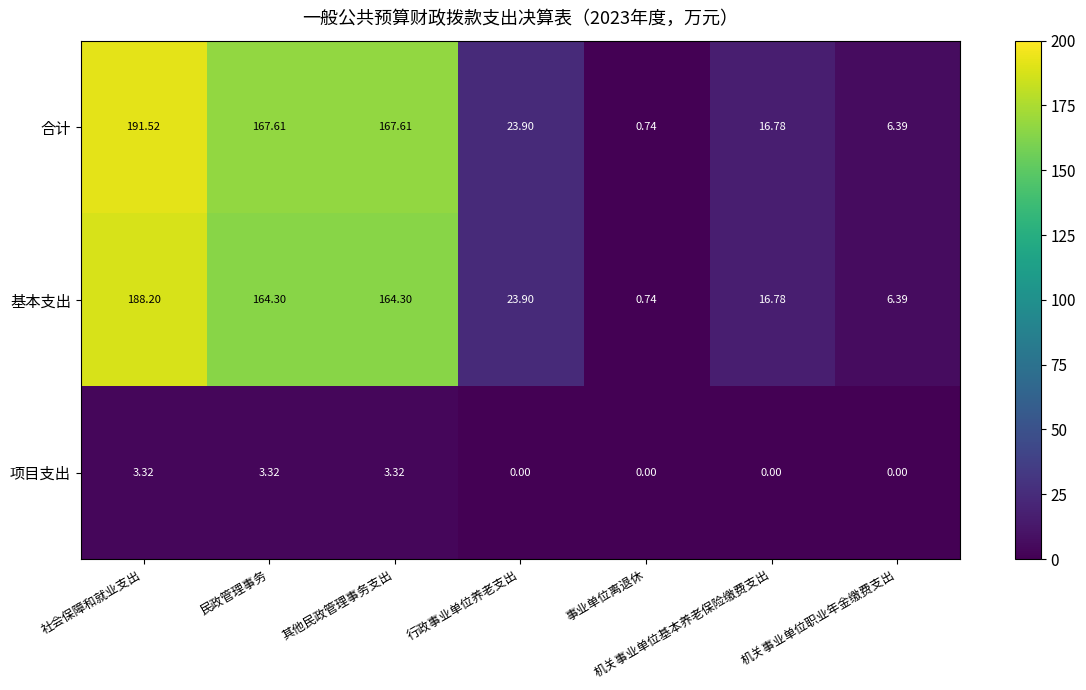

What is the difference between the highest and lowest values at 社会保障和就业支出?

188.2